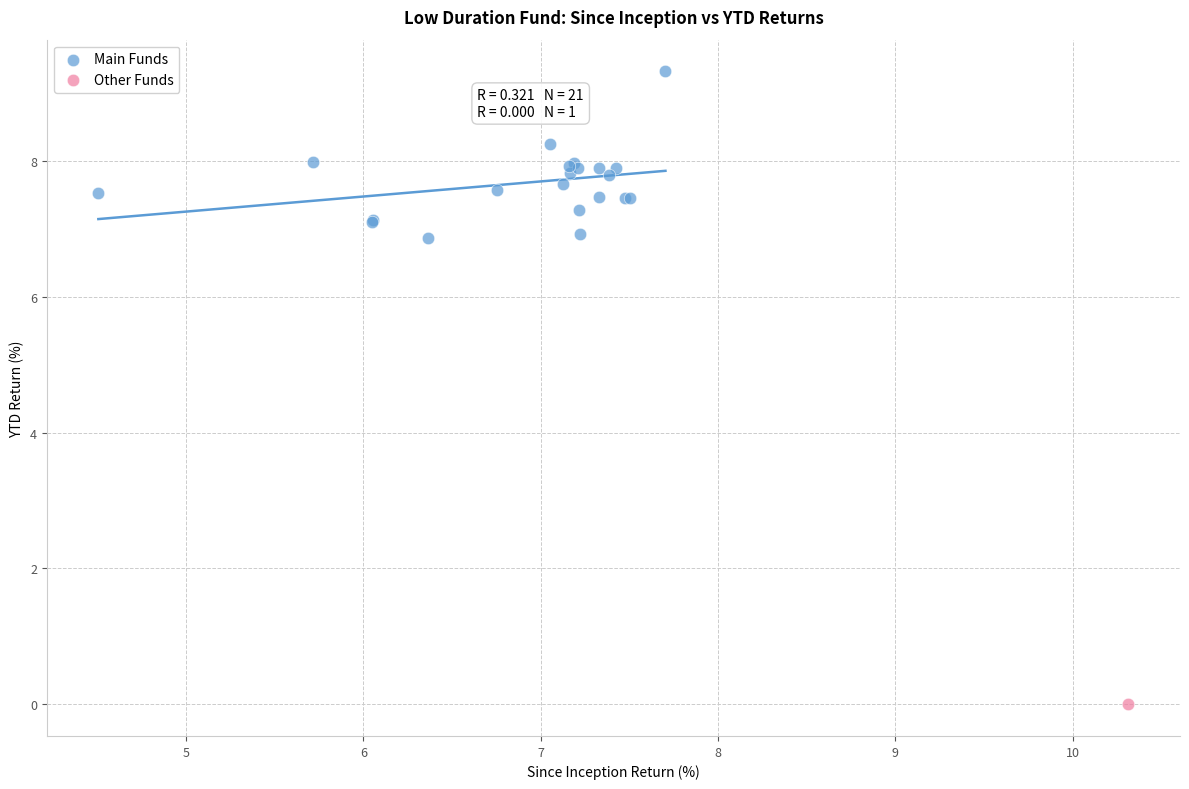

What are all the series names shown in the legend?

Main Funds, Other Funds